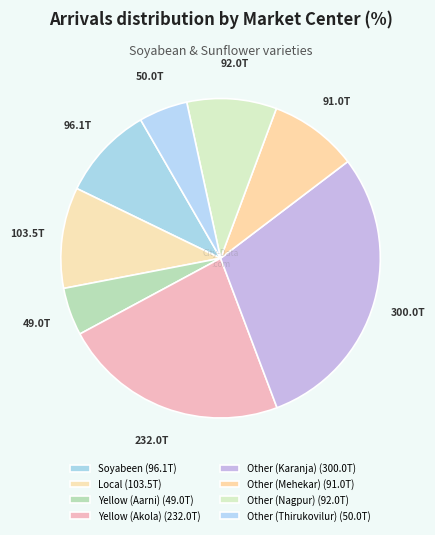

Count the number of slices in the pie.

8